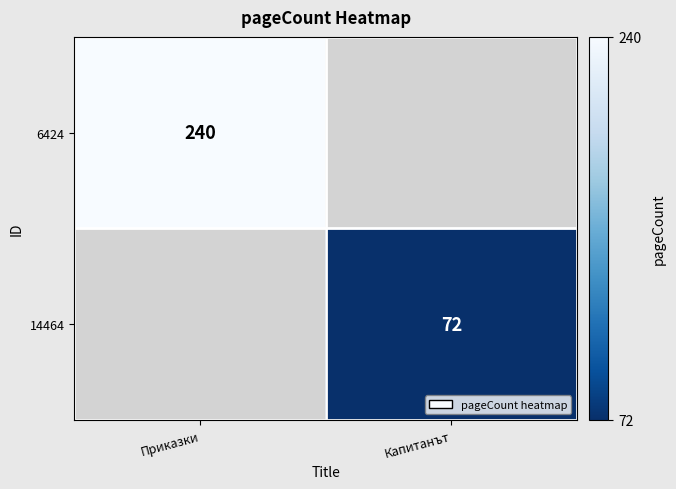

True or false: 6424 has a value of 74 at Приказки.

False